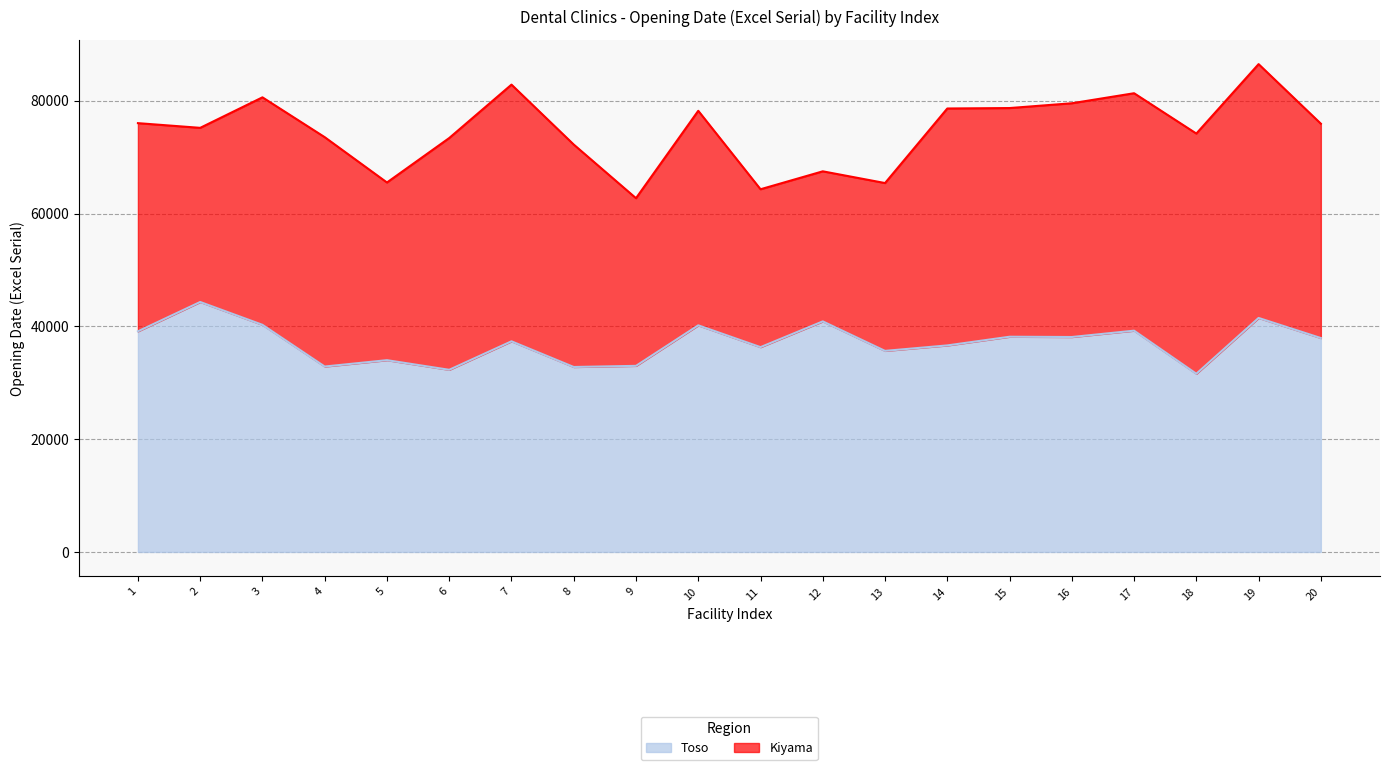

How many data points are less than 37926?

10